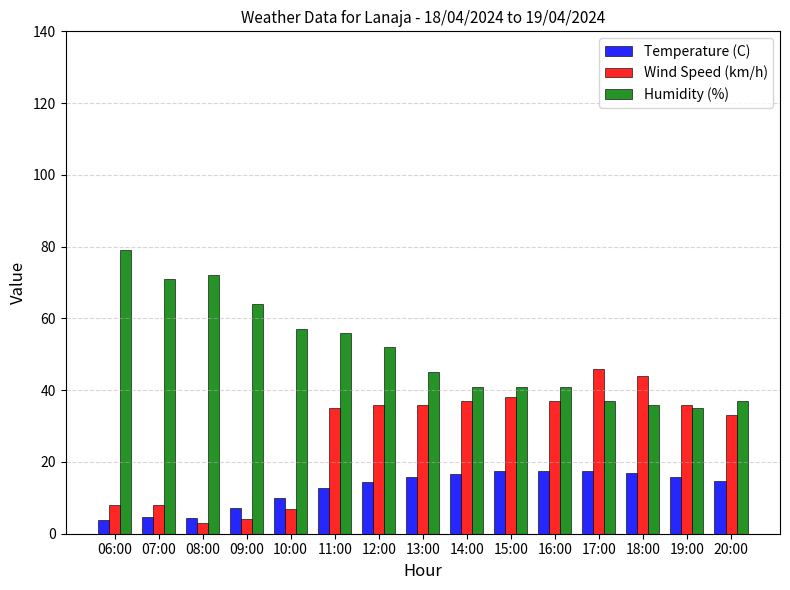

Is it true that Wind Speed (km/h) equals 8.0 at 07:00?

True